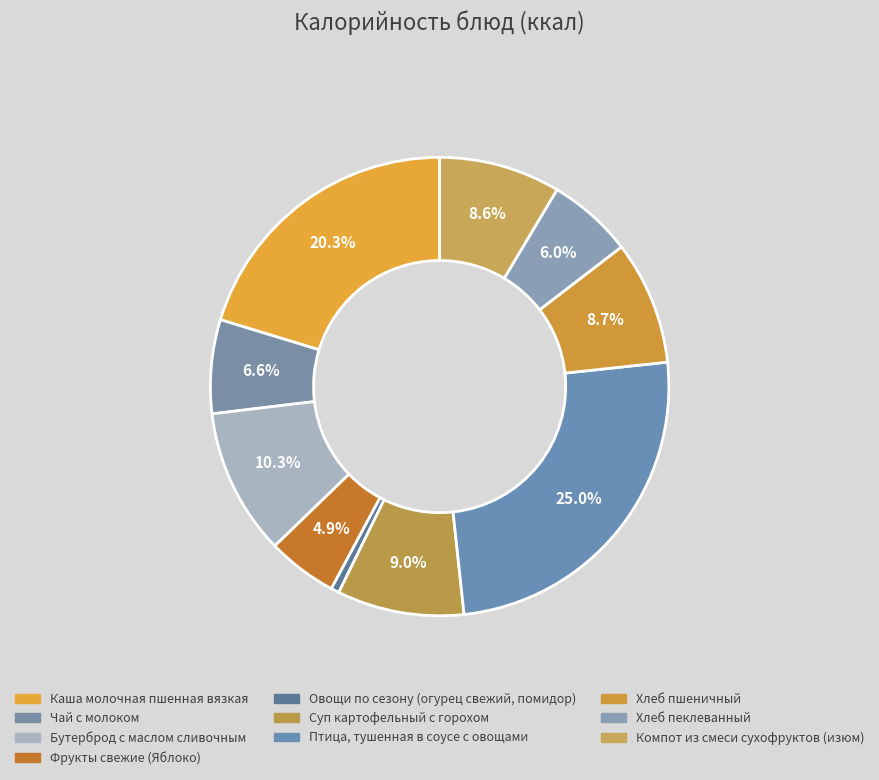

Is there any slice that represents more than half of the pie?

No